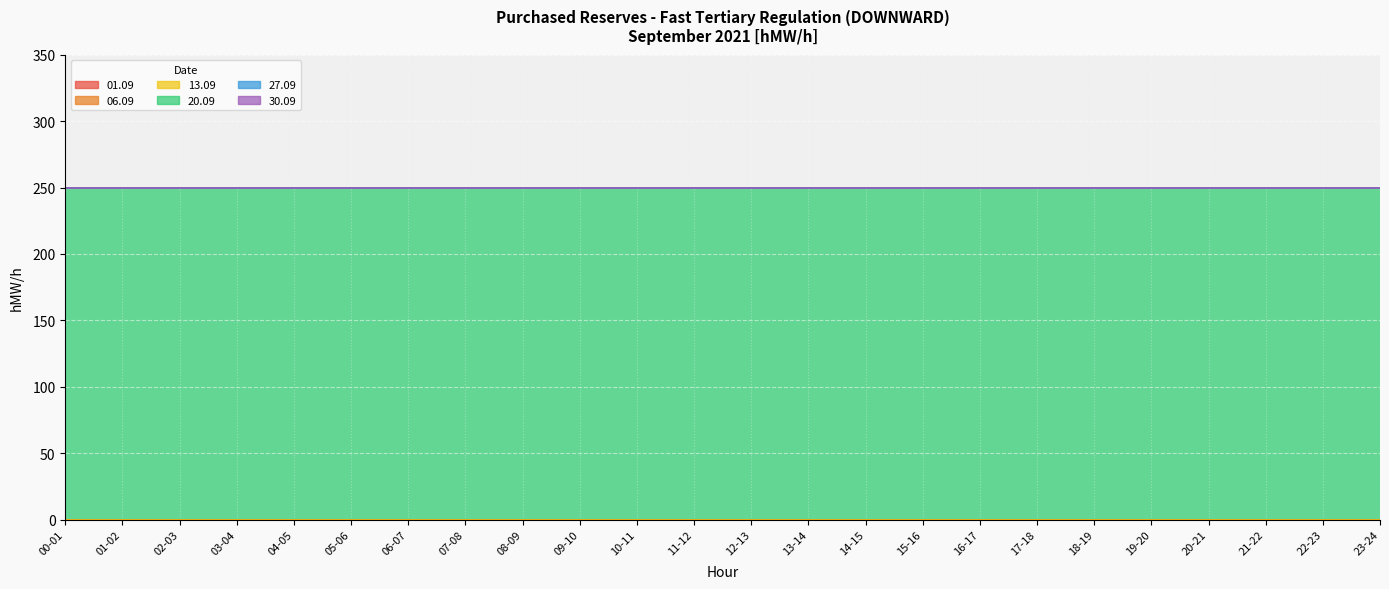

Is the value of 13.09 at 11-12 greater than the value of 30.09 at 14-15?

No